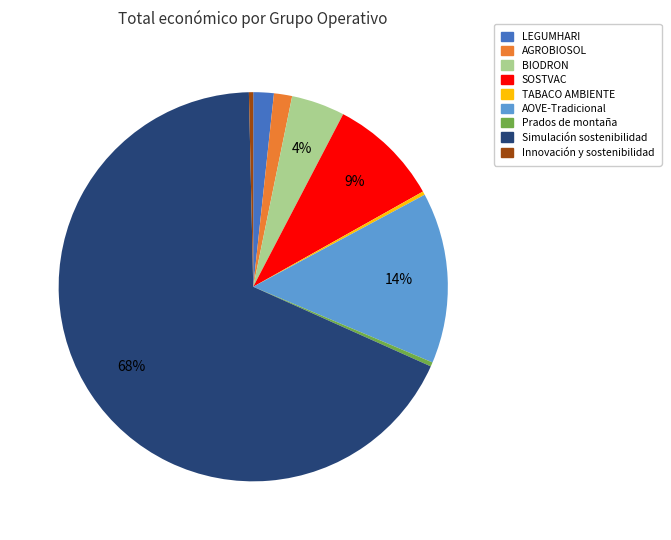

True or false: AOVE-Tradicional accounts for 4% of the total.

False